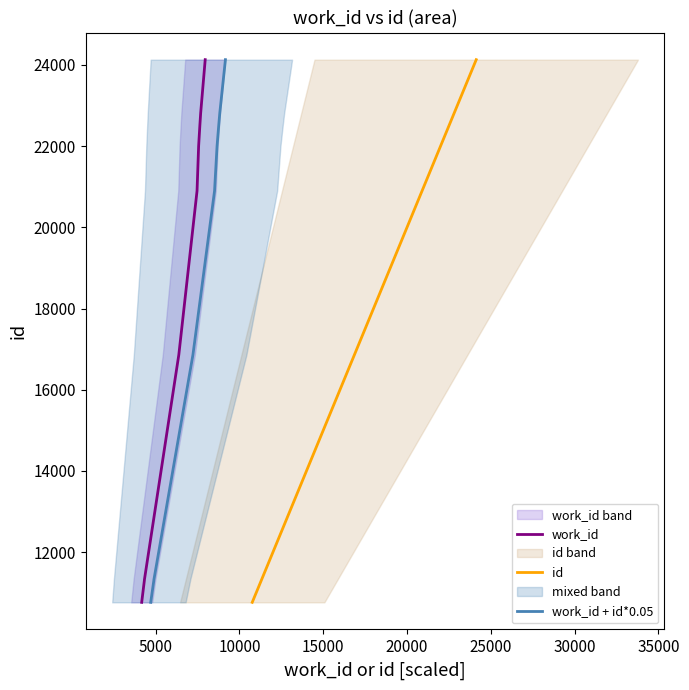

True or false: id and work_id intersect in this chart.

False